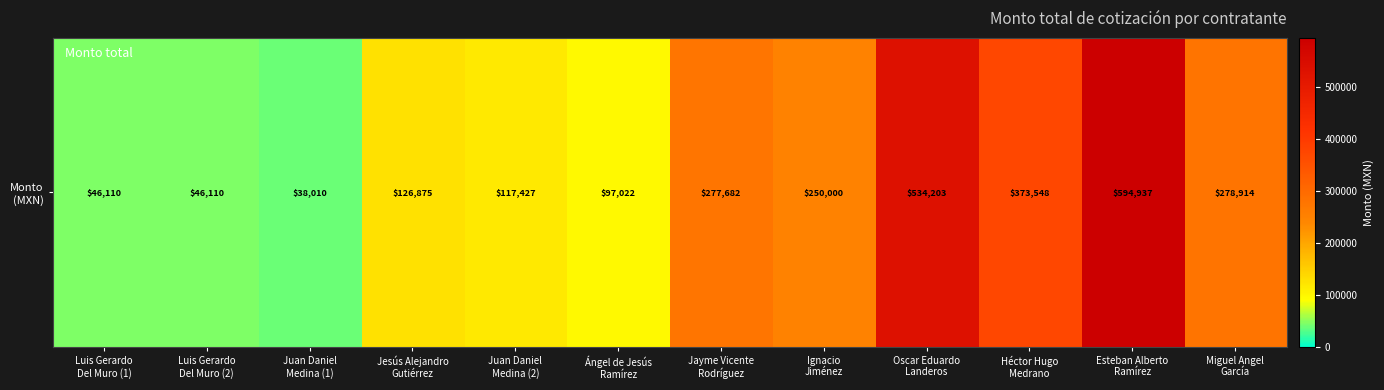

What is the difference between the values at Miguel Angel
García and Oscar Eduardo
Landeros?

255289.3